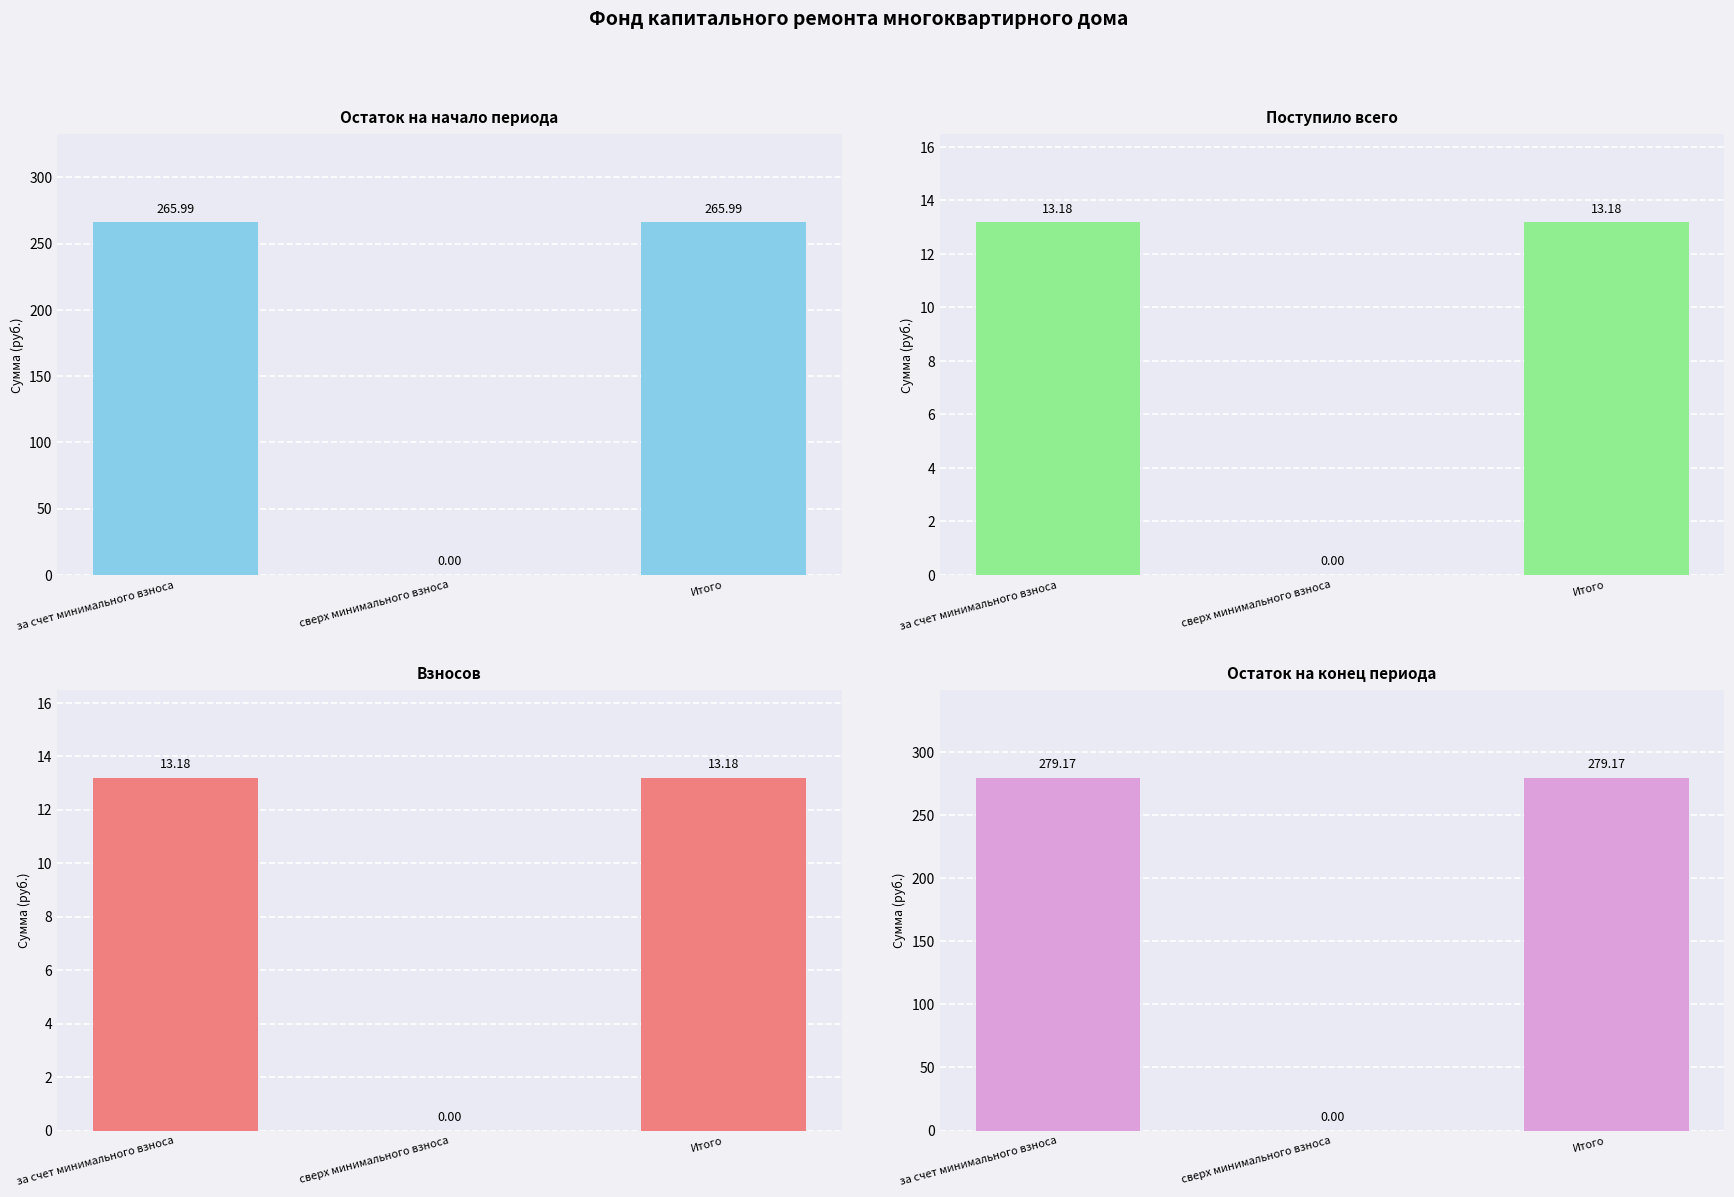

How many series are shown in this chart?

4